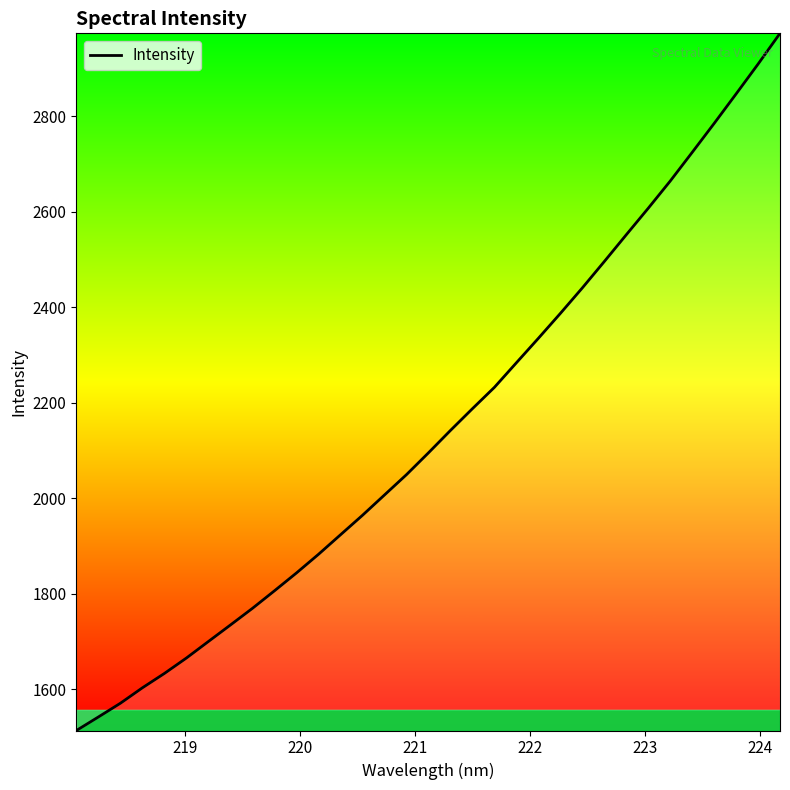

True or false: the data has more than 1 interior local peaks.

False